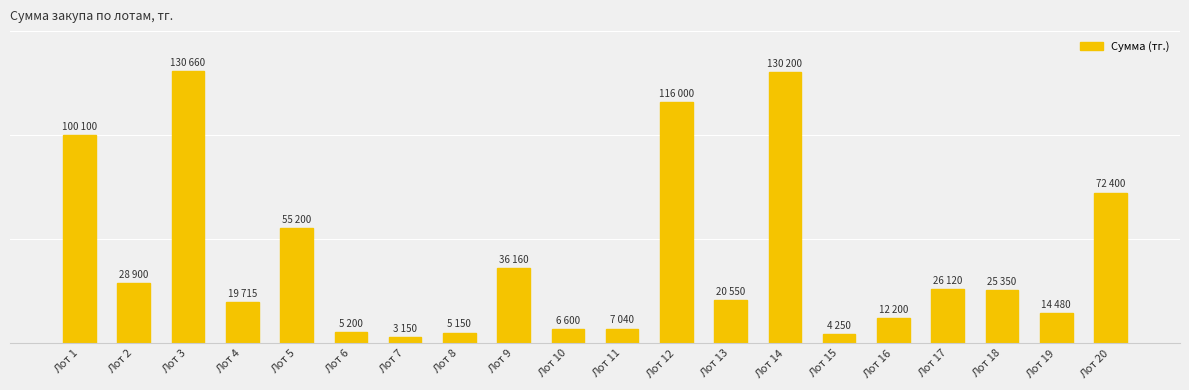

Are the bars grouped side by side (vs. stacked)?

No